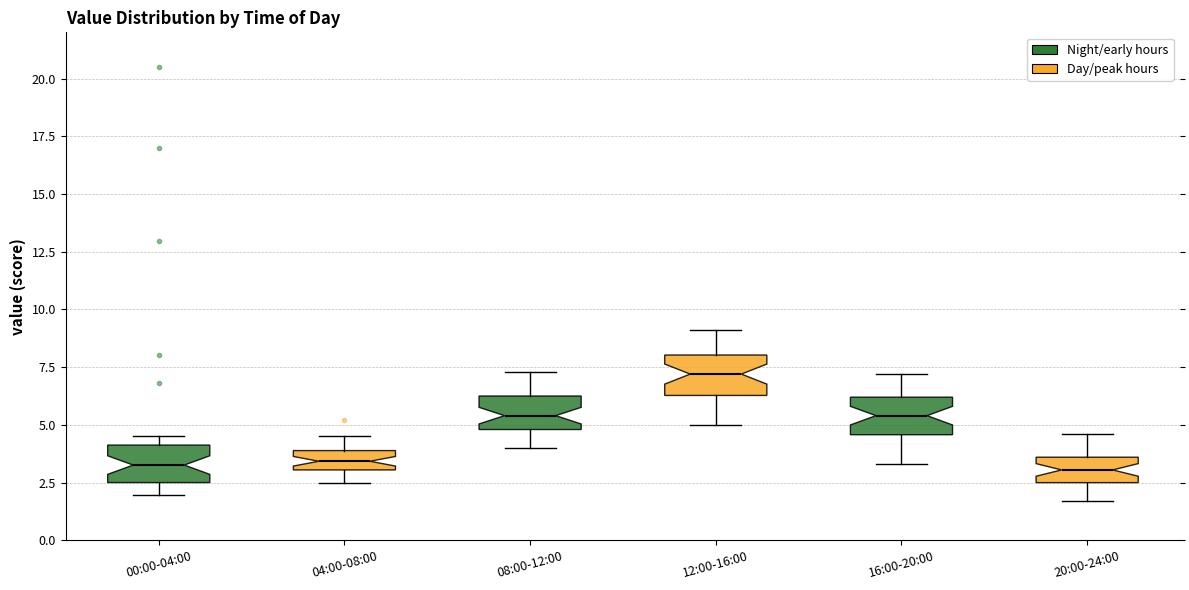

Where is the lower edge of the box for 08:00-12:00 on the y-axis? The values are not printed on the chart, so give them approximately, as read against the axis.

5.0